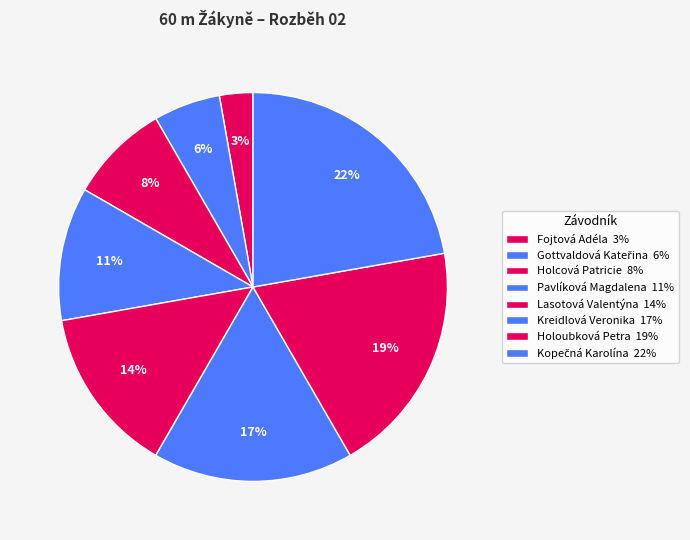

To the nearest percent, what percentage of the pie is Kopečná Karolína?

22%